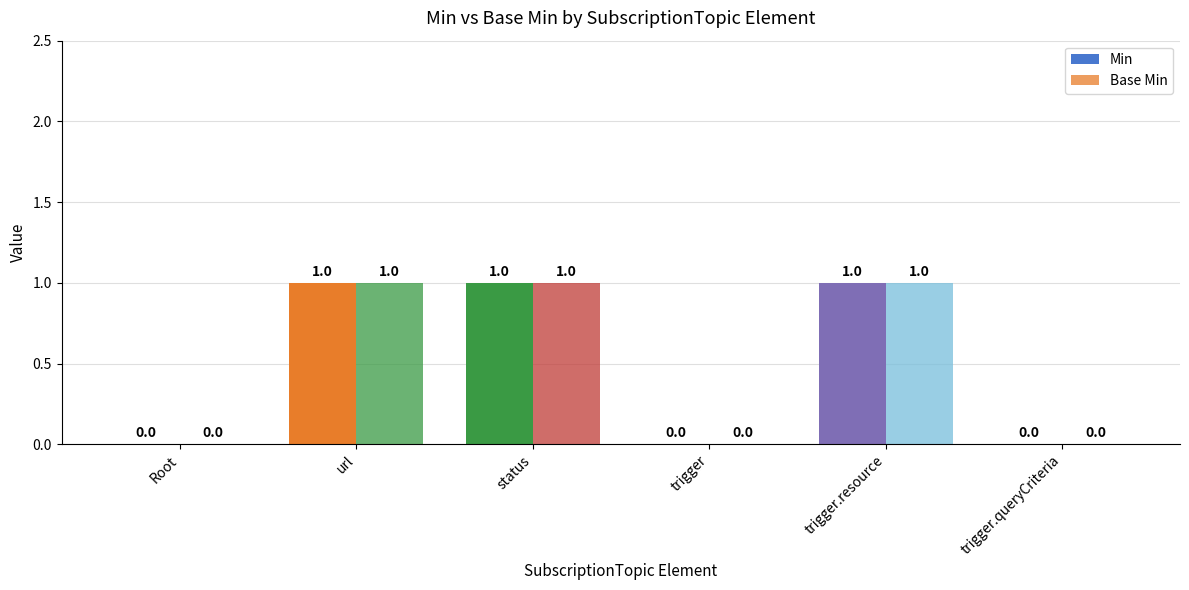

How many groups of bars are there?

6